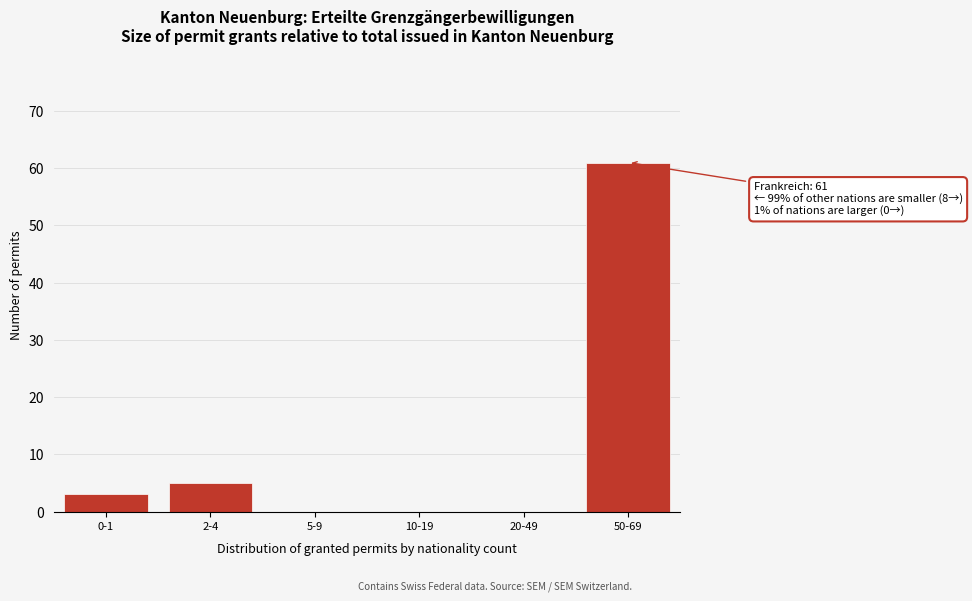

Reading left to right, extract all data points from this chart.

0-1=3	2-4=5	5-9=0	10-19=0	20-49=0	50-69=61